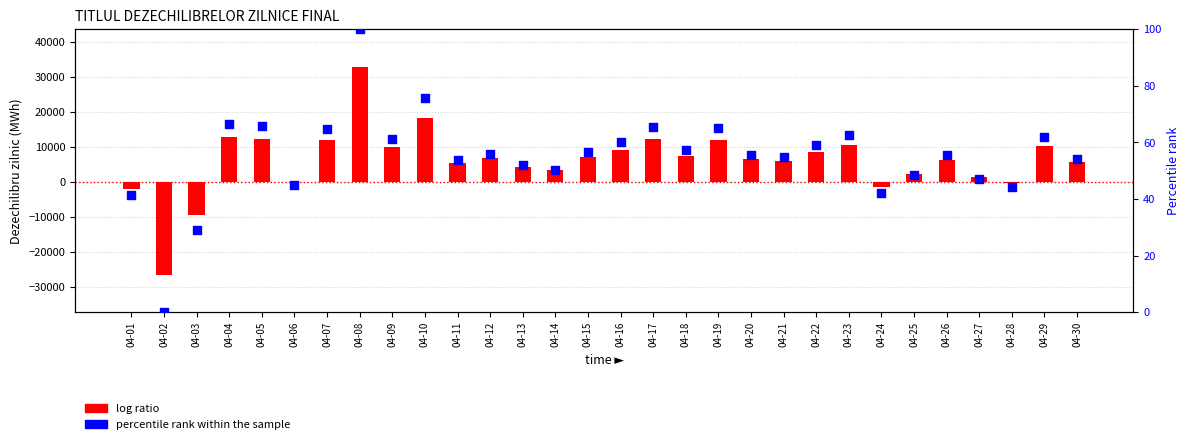

Which series reaches the maximum Y coordinate?

log ratio